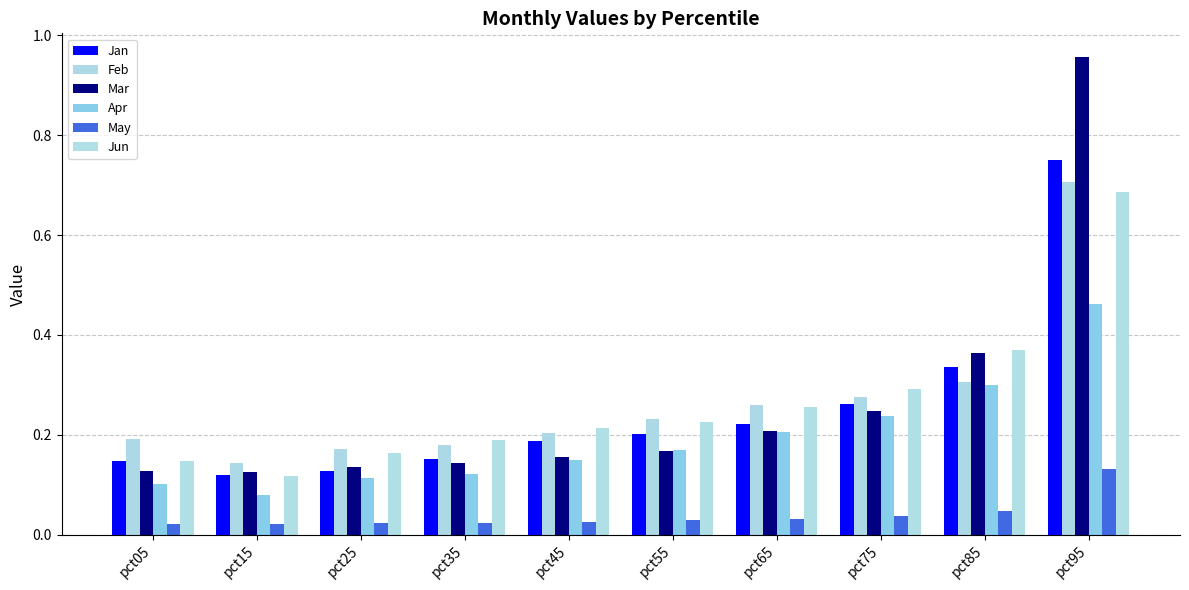

Does the chart contain stacked bars?

No